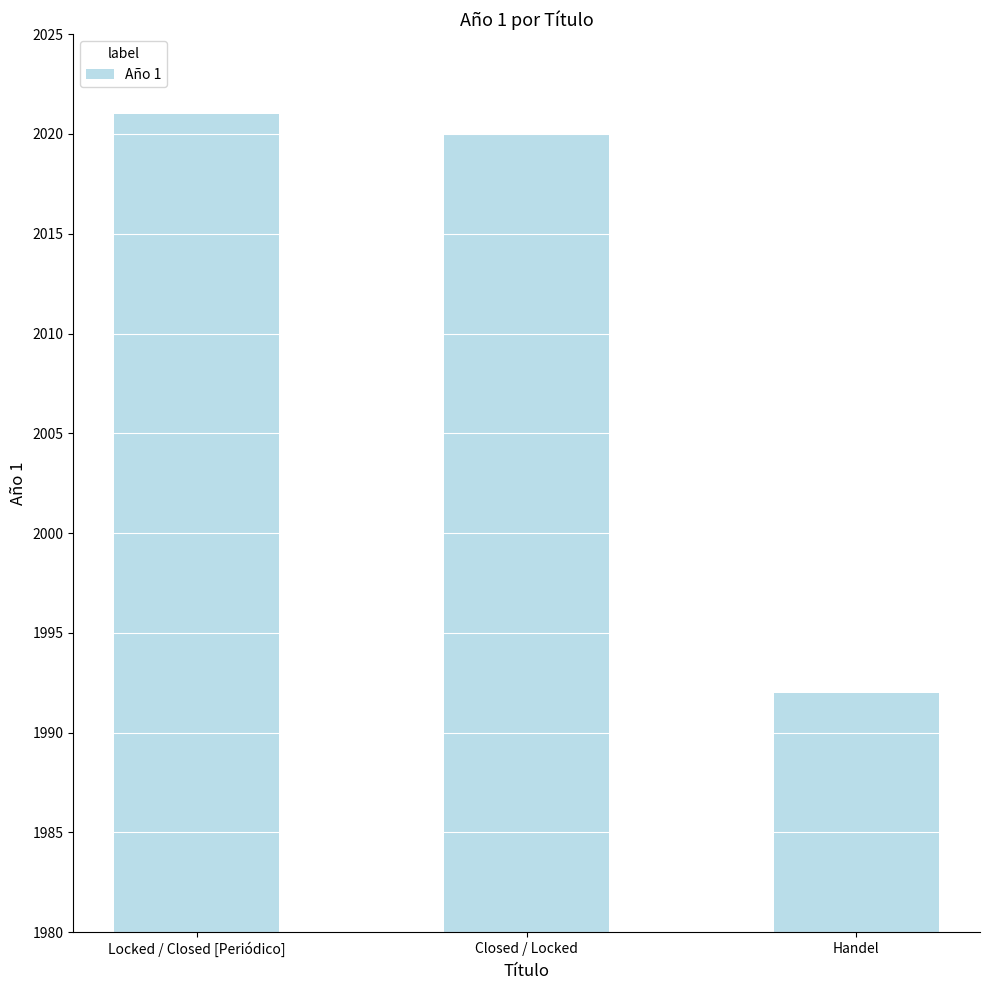

Is it true that the value at Closed / Locked is 436?

False